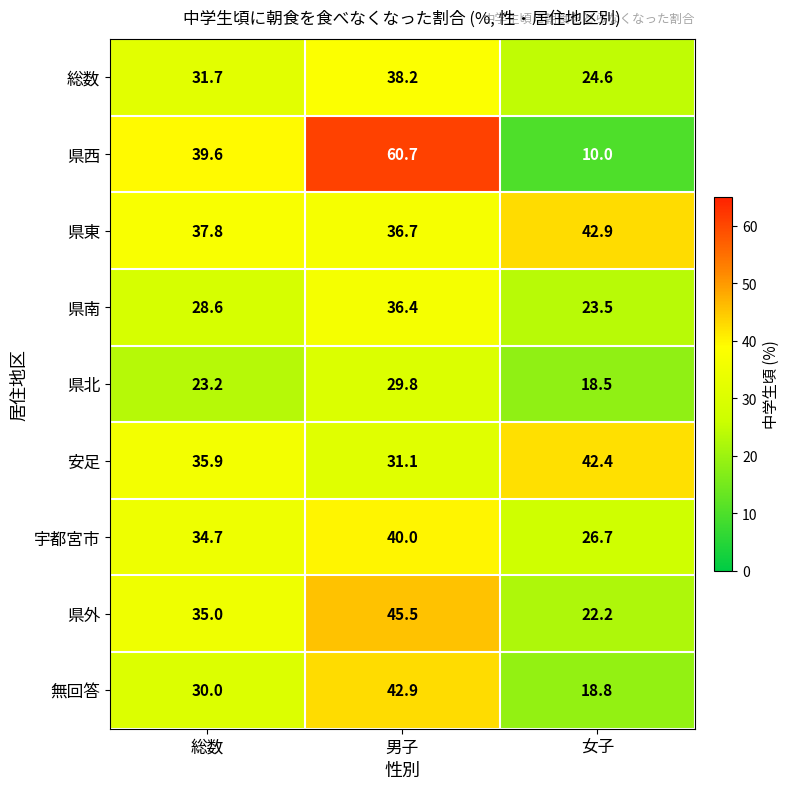

How many categories are shown in the chart?

3